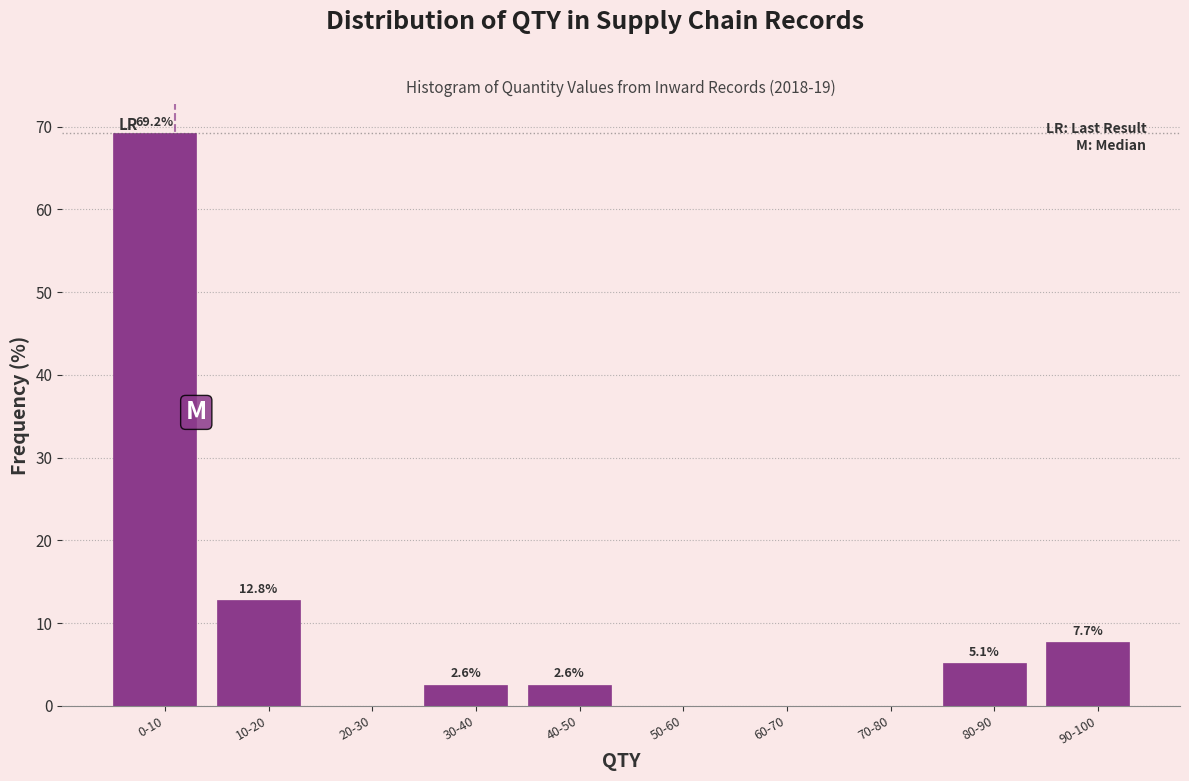

Reading left to right, extract all data points from this chart.

0-10=69.2	10-20=12.8	20-30=0.0	30-40=2.6	40-50=2.6	50-60=0.0	60-70=0.0	70-80=0.0	80-90=5.1	90-100=7.7